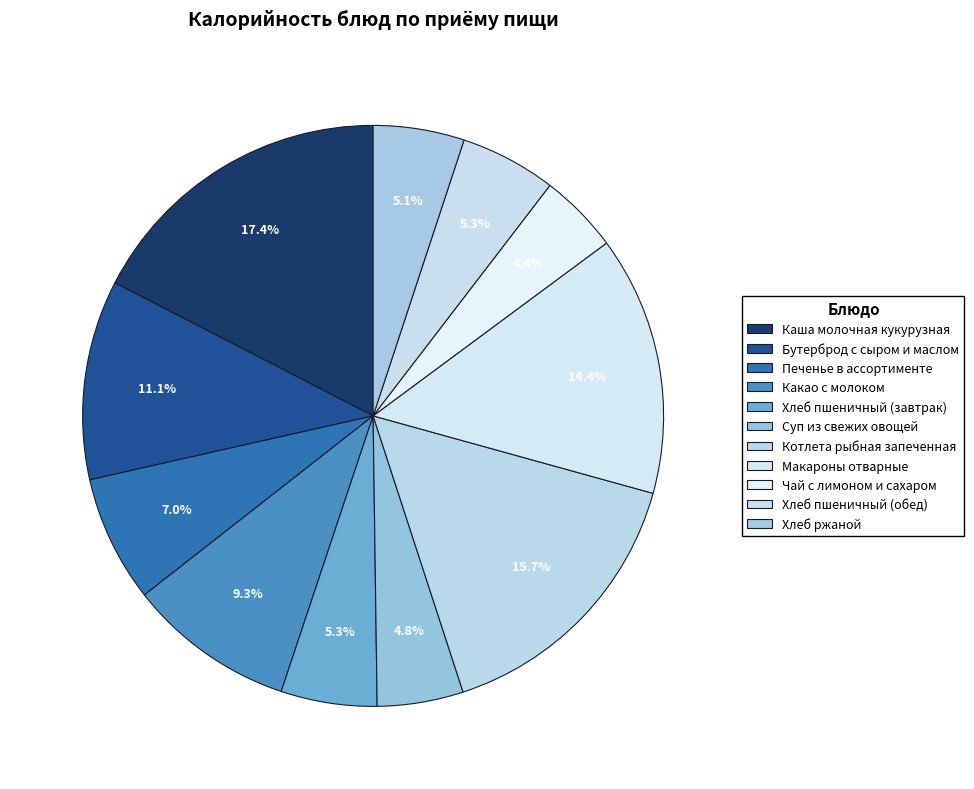

How many segments does this pie chart have?

11